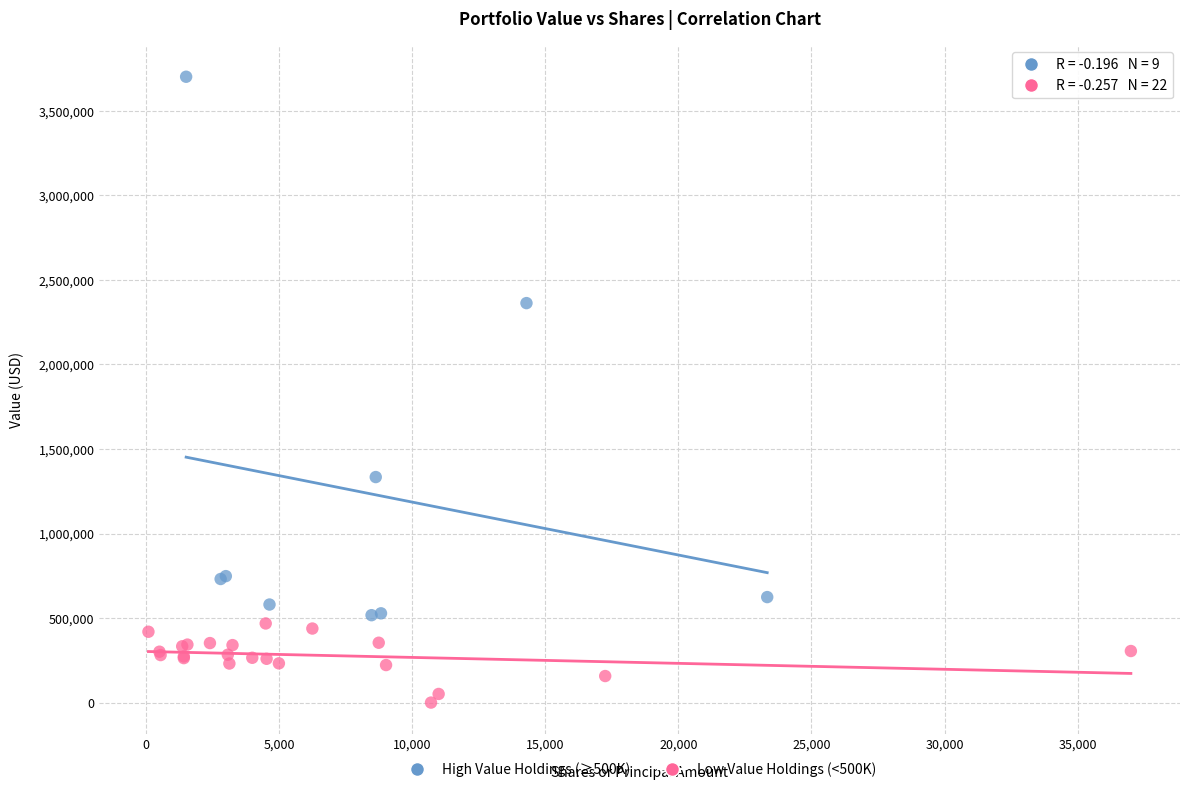

What are all the series names shown in the legend?

High Value Holdings (≥500K), Low Value Holdings (<500K)